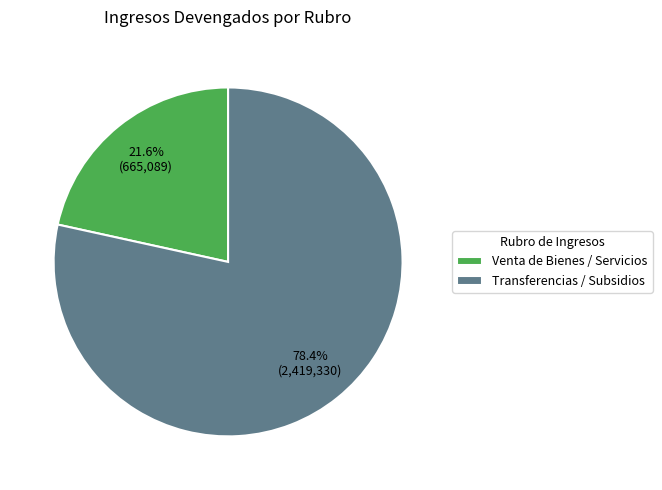

What is the largest slice in the pie chart?

Transferencias / Subsidios